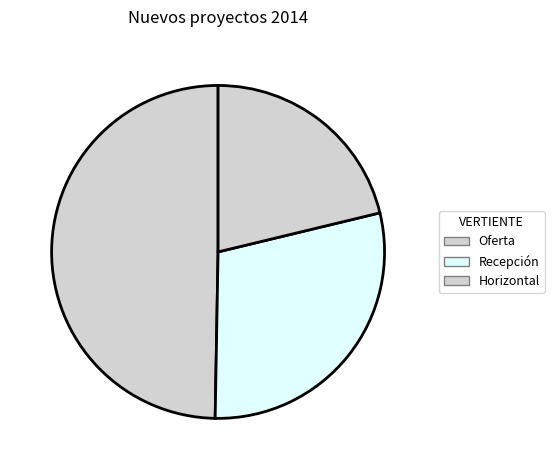

To the nearest percent, what percentage of the pie is Oferta?

50%